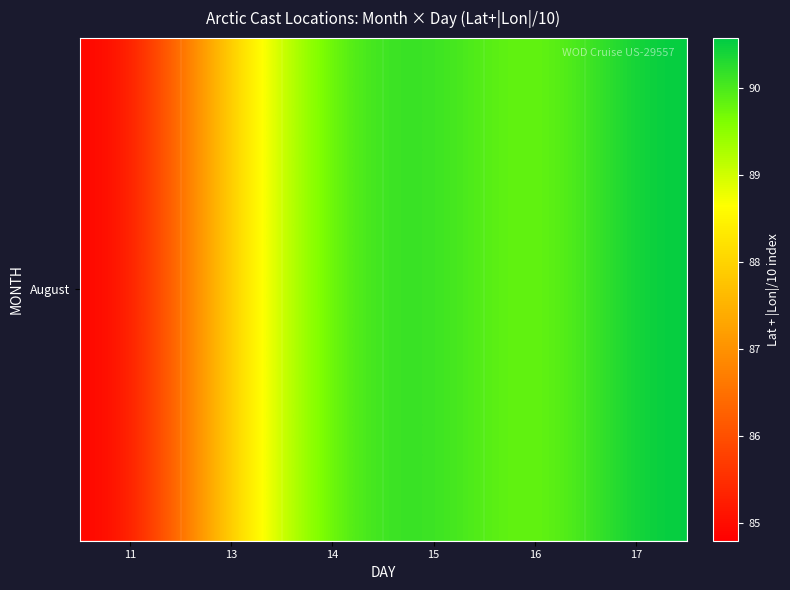

Which has a higher value, 14 or 15?

15